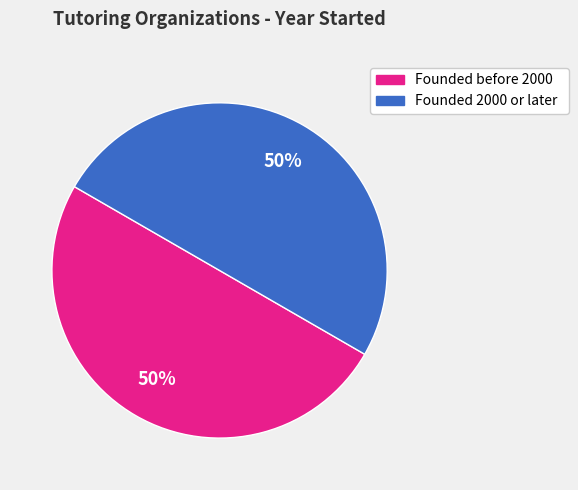

How many segments does this pie chart have?

2